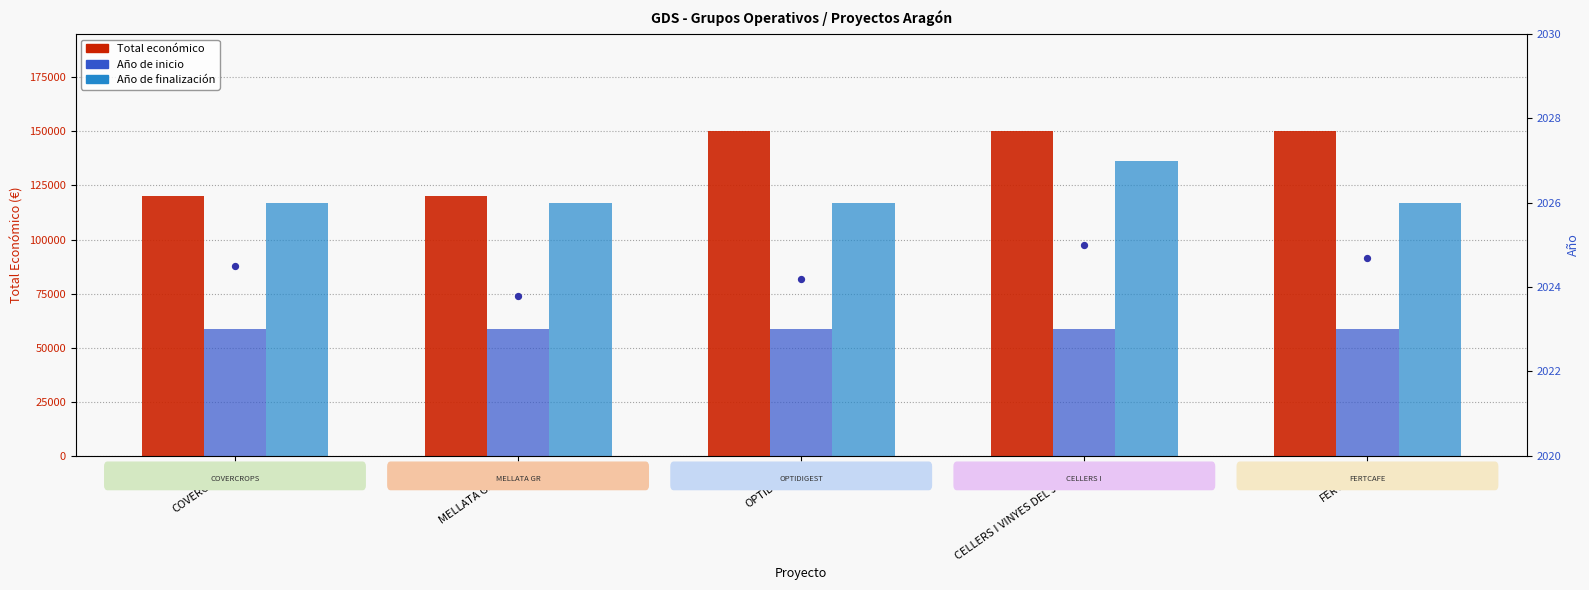

At which category is the sum across all series the highest?

CELLERS I VINYES DEL JILOCA